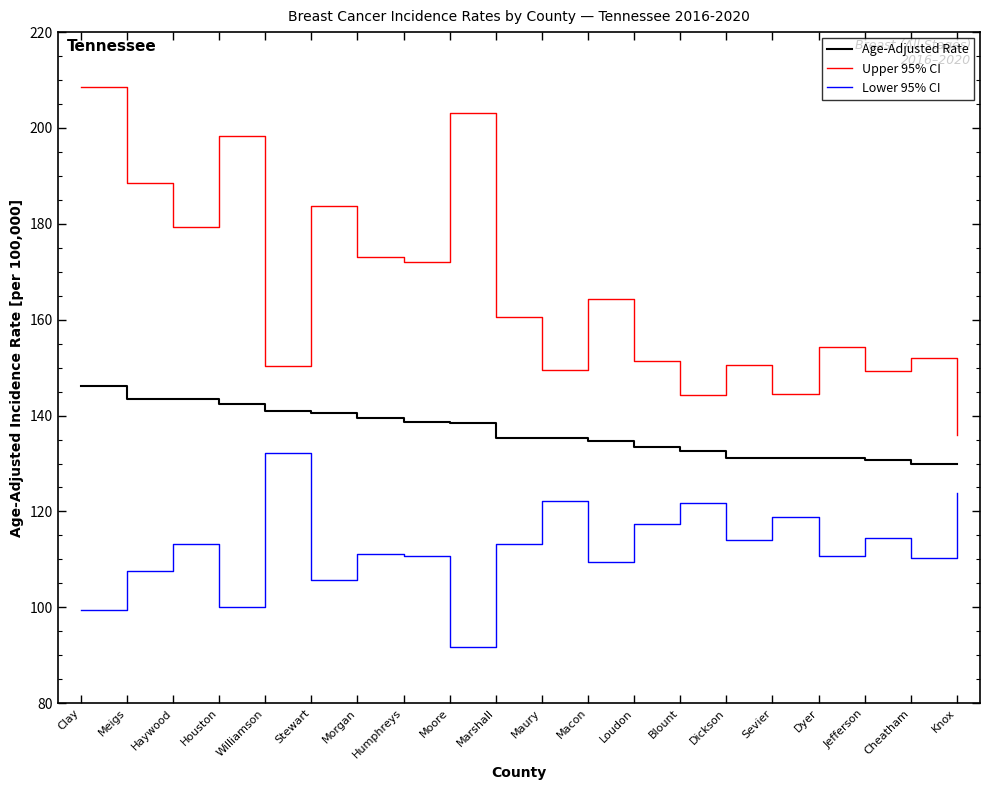

Where does the Age-Adjusted Rate series first go above 135?

Clay